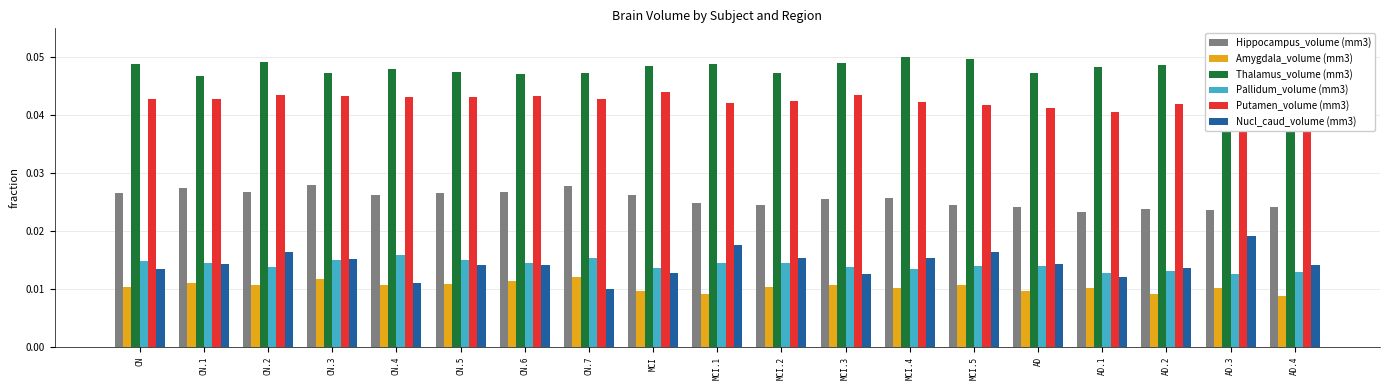

How many data points does each series have?

19